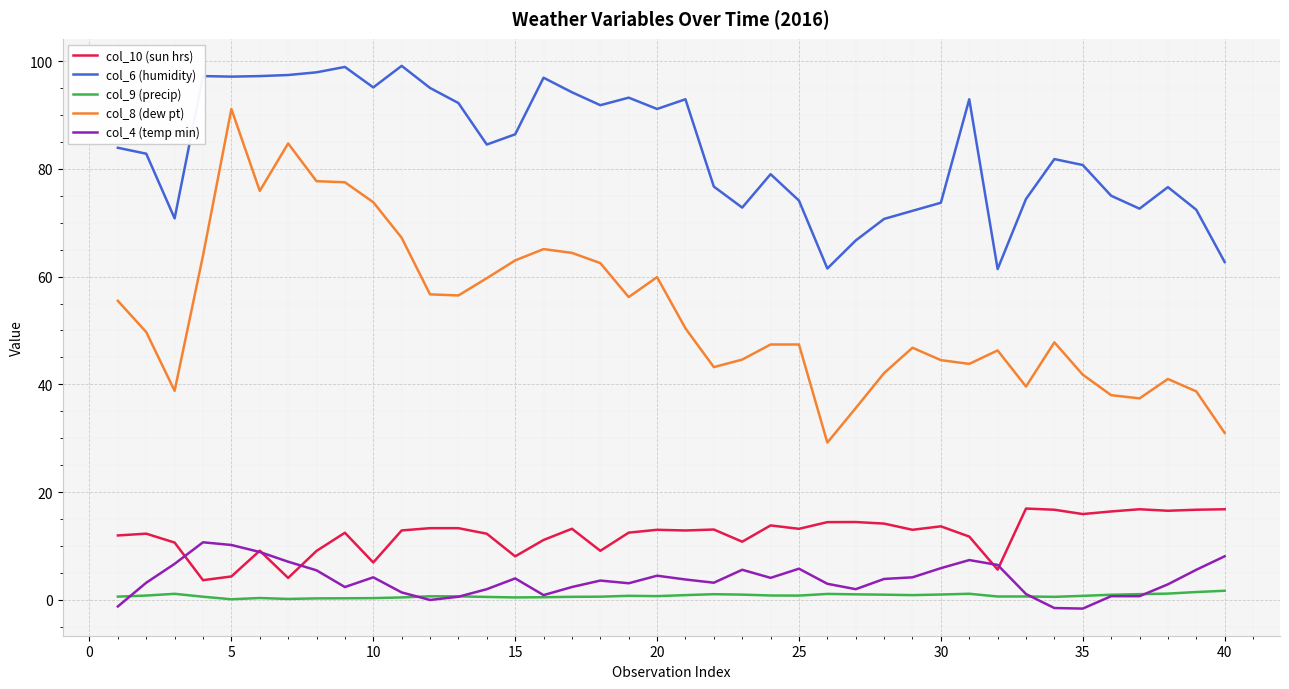

What is the greatest value displayed?

99.1